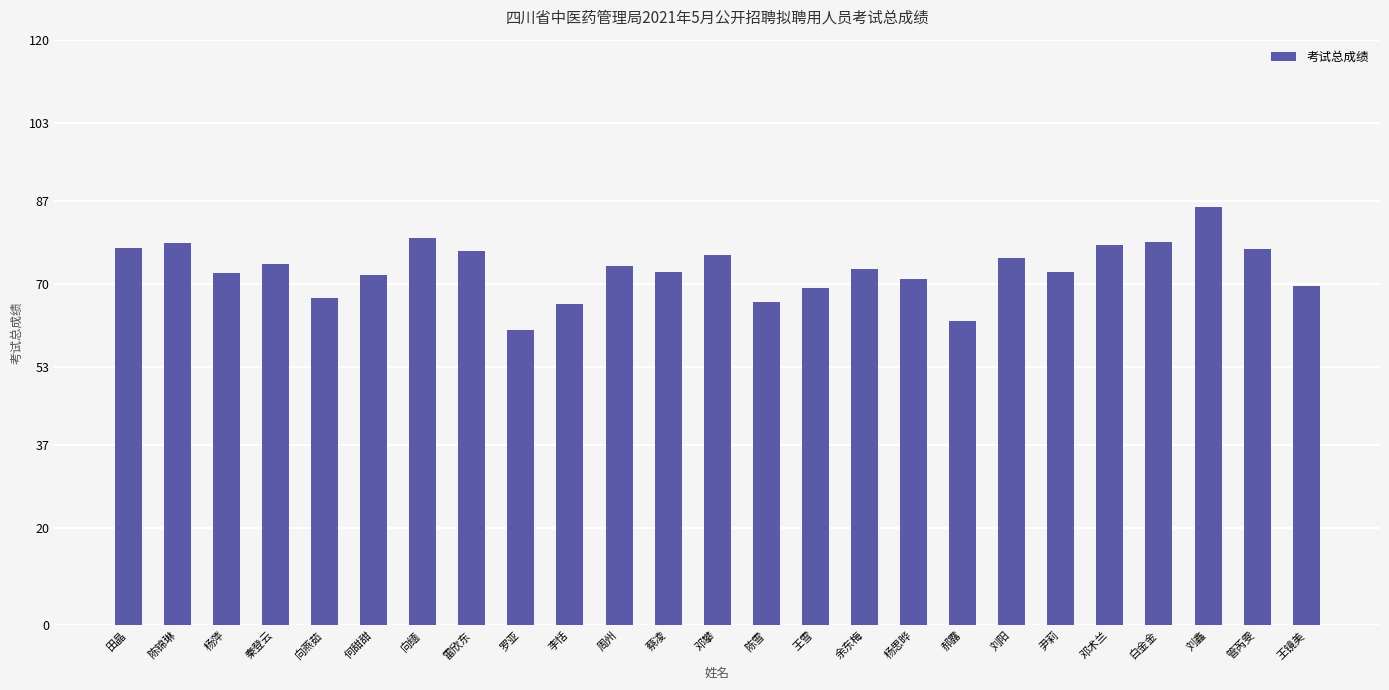

What is the label of the 18th bar from the right?

雷欣东